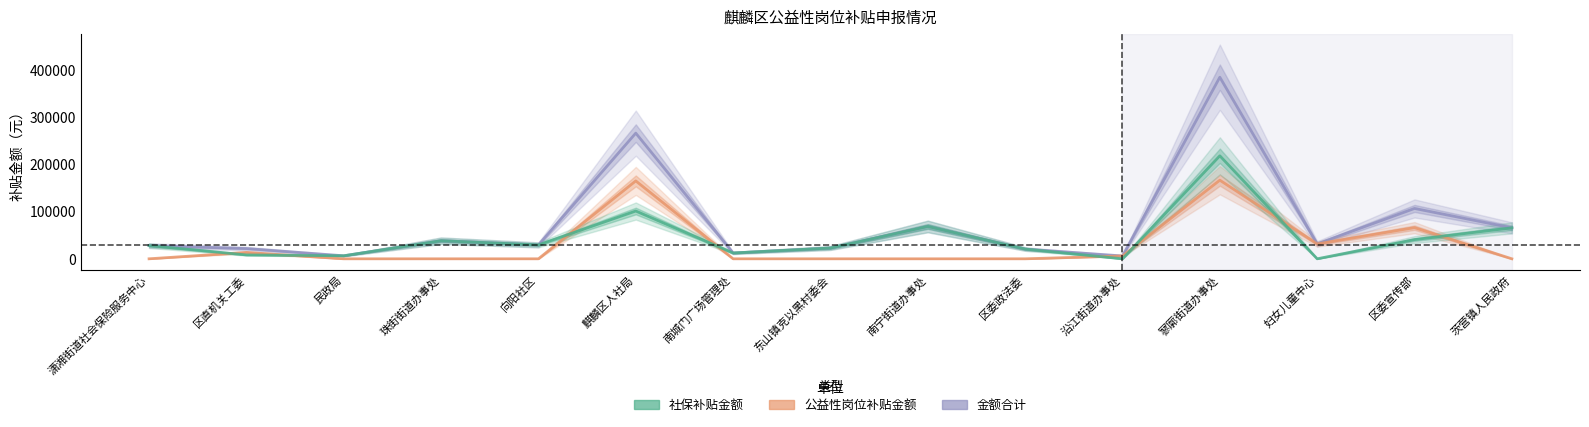

Reading left to right, extract all data points from this chart.

金额合计: 潇湘街道社会保险服务中心=27998	区直机关工委=21720	民政局=6365	珠街街道办事处=38300	向阳社区=29458	麒麟区人社局=266194	南城门广场管理处=12305	东山镇克以黑村委会=22844	南宁街道办事处=68536	区委政法委=20642	沿江街道办事处=6000	寥廓街道办事处=384663	妇女儿童中心=31500	区委宣传部=106650	茨营镇人民政府=65572
公益性岗位补贴金额: 潇湘街道社会保险服务中心=0	区直机关工委=13500	民政局=0	珠街街道办事处=0	向阳社区=0	麒麟区人社局=165000	南城门广场管理处=0	东山镇克以黑村委会=0	南宁街道办事处=0	区委政法委=0	沿江街道办事处=6000	寥廓街道办事处=166500	妇女儿童中心=31500	区委宣传部=66000	茨营镇人民政府=0
社保补贴金额: 潇湘街道社会保险服务中心=27998	区直机关工委=8220	民政局=6365	珠街街道办事处=38300	向阳社区=29458	麒麟区人社局=101194	南城门广场管理处=12305	东山镇克以黑村委会=22844	南宁街道办事处=68536	区委政法委=20642	沿江街道办事处=0	寥廓街道办事处=218163	妇女儿童中心=0	区委宣传部=40650	茨营镇人民政府=65572